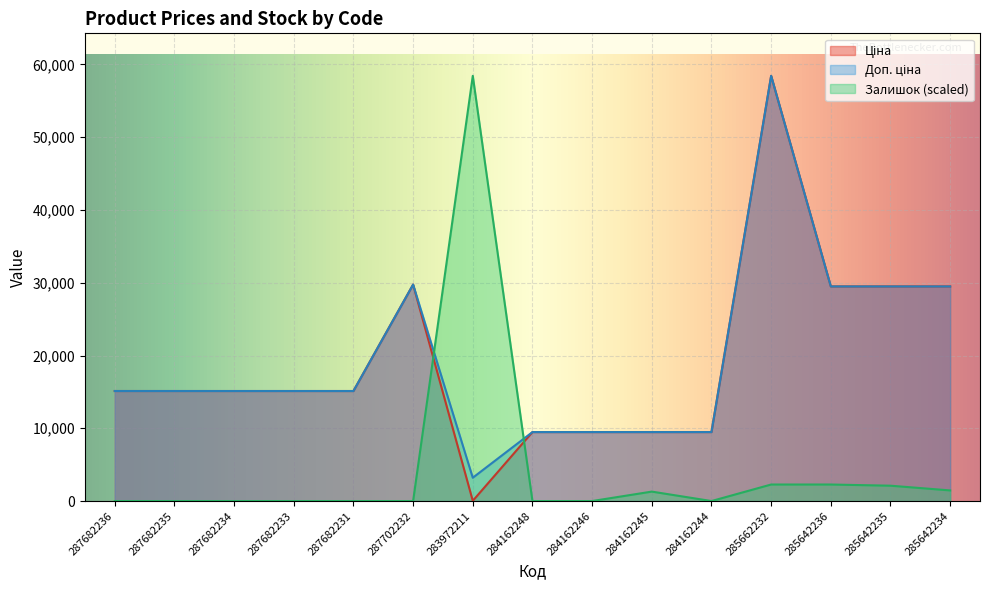

Where do Залишок and Доп. ціна first cross each other?

287702232 and 283972211